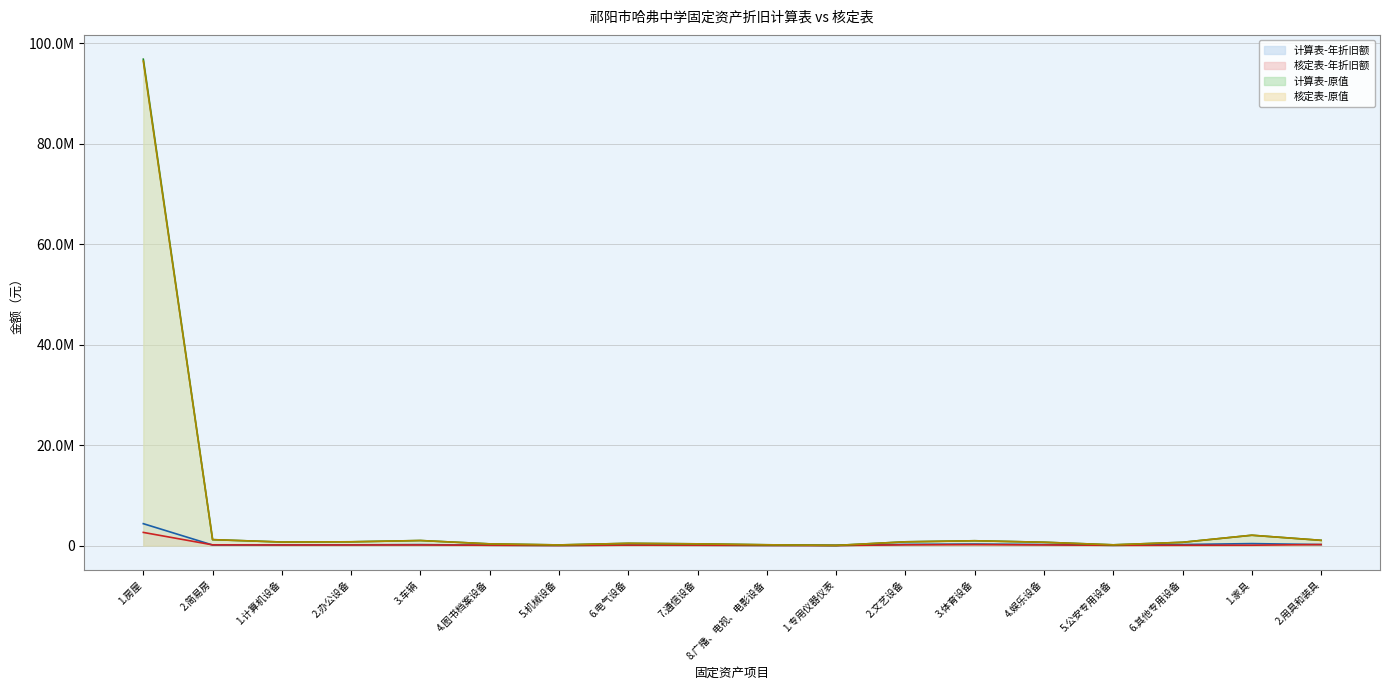

Rank the categories by 核定表-原值 value from lowest to highest.

1.专用仪器仪表, 5.机械设备, 5.公安专用设备, 8.广播、电视、电影设备, 4.图书档案设备, 7.通信设备, 6.电气设备, 6.其他专用设备, 4.娱乐设备, 1.计算机设备, 2.文艺设备, 2.办公设备, 3.体育设备, 3.车辆, 2.用具和装具, 2.简易房, 1.家具, 1.房屋